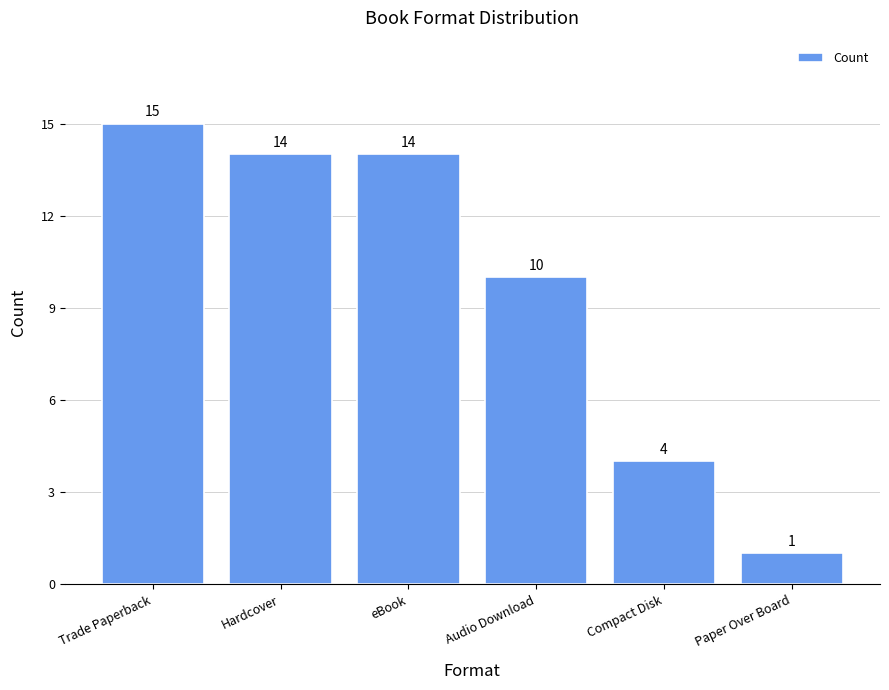

How many bars are there in total?

6